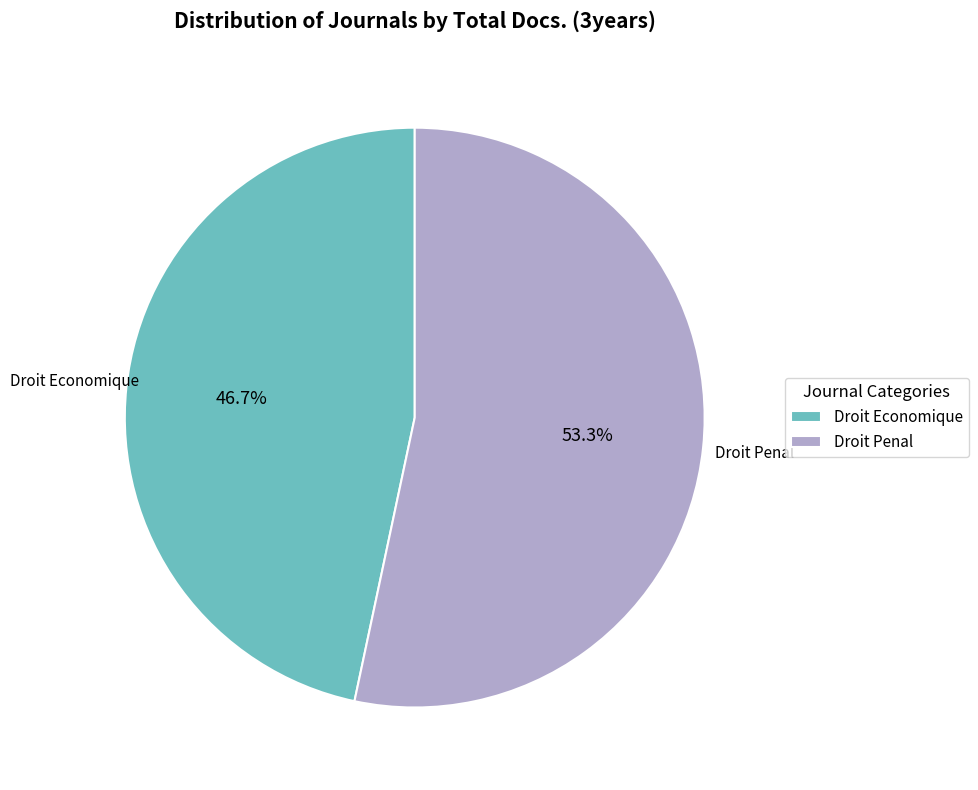

Which category has the biggest portion of the pie?

Droit Penal